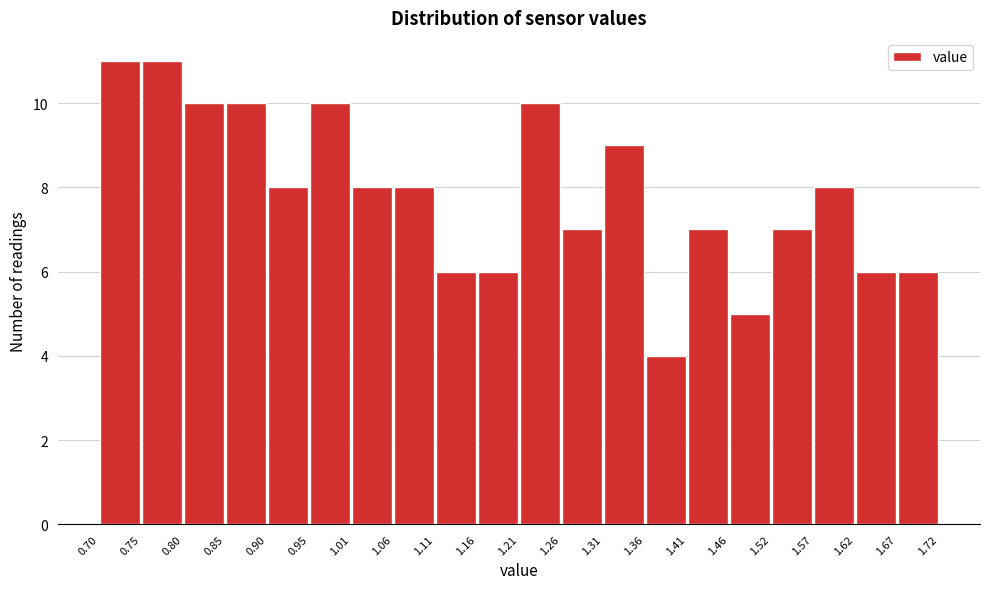

Reading left to right, transcribe this chart: for each bar, give the range it covers on the x-axis and its height. The values are not printed on the chart, so give them approximately, as read against the axis.

0.70 to 0.75: 11
0.75 to 0.80: 11
0.80 to 0.85: 10
0.85 to 0.90: 10
0.90 to 0.95: 8
0.95 to 1.01: 10
1.01 to 1.06: 8
1.06 to 1.11: 8
1.11 to 1.16: 6
1.16 to 1.21: 6
1.21 to 1.26: 10
1.26 to 1.31: 7
1.31 to 1.36: 9
1.36 to 1.41: 4
1.41 to 1.46: 7
1.46 to 1.52: 5
1.52 to 1.57: 7
1.57 to 1.62: 8
1.62 to 1.67: 6
1.67 to 1.72: 6